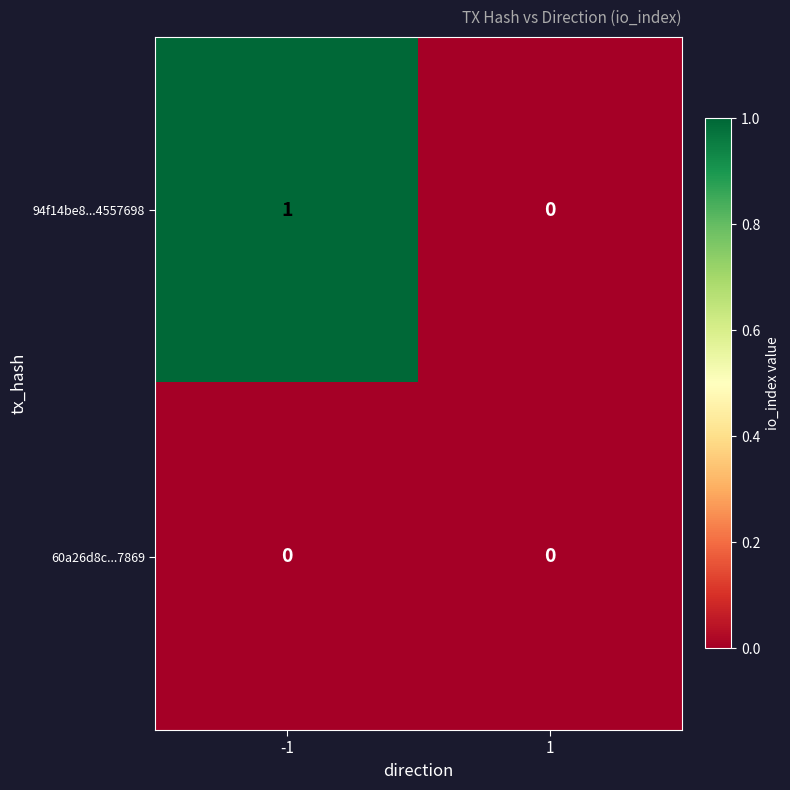

Which series has the widest spread of values?

94f14be8...4557698